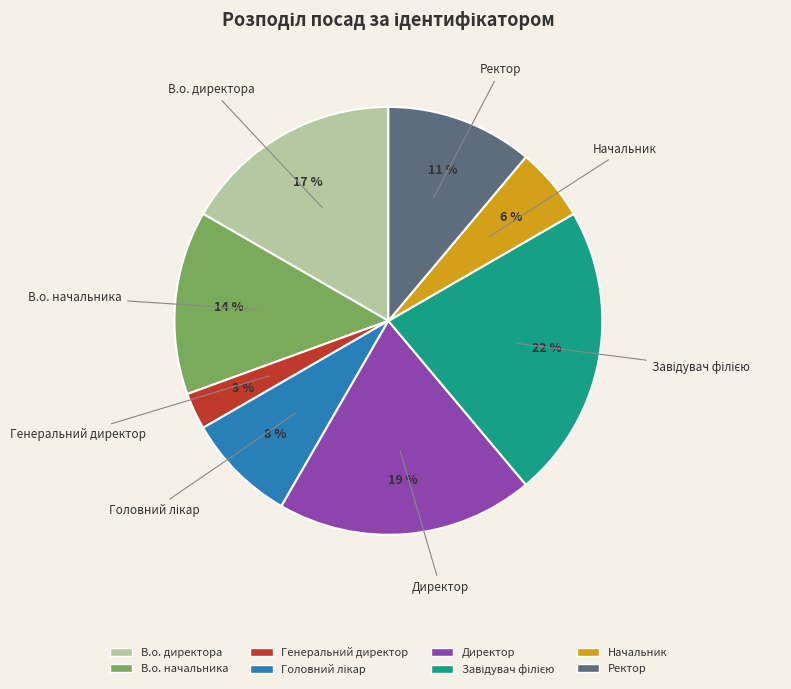

True or false: Ректор accounts for 11% of the total.

True